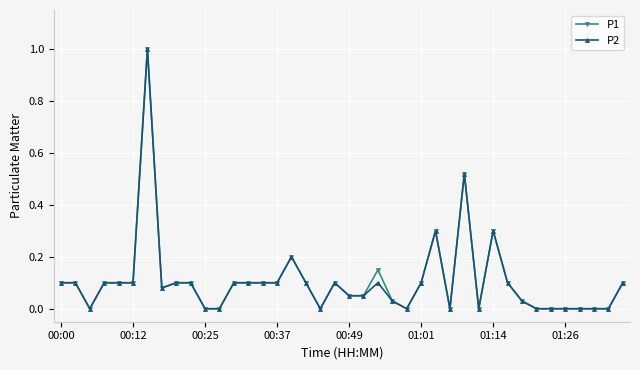

What is the difference between the maximum and second lowest values in the P2 series?

1.0